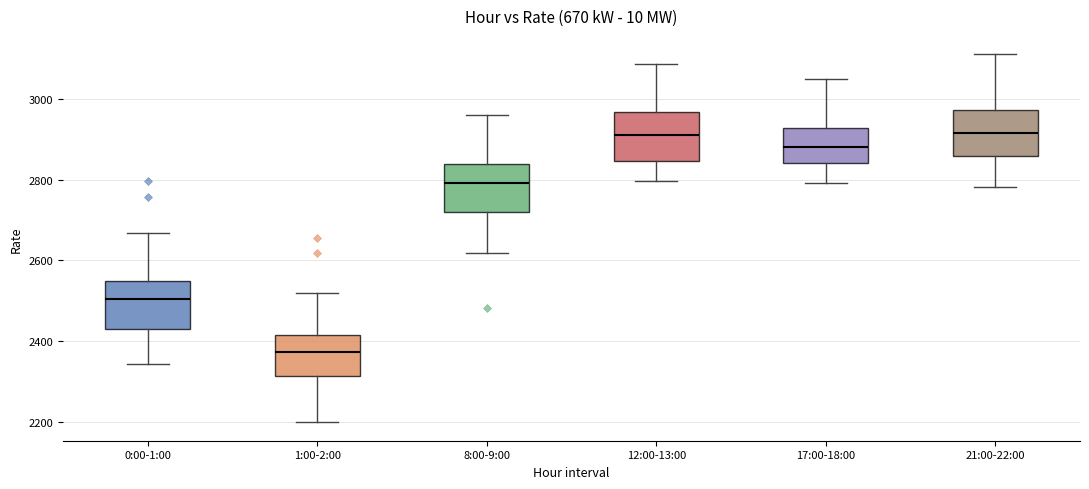

Where does the upper whisker of the box for 21:00-22:00 end on the y-axis? The values are not printed on the chart, so give them approximately, as read against the axis.

3120